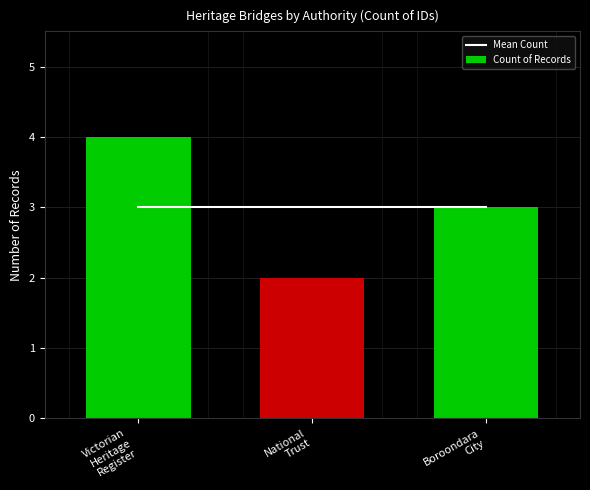

What is the maximum value shown in the chart?

4